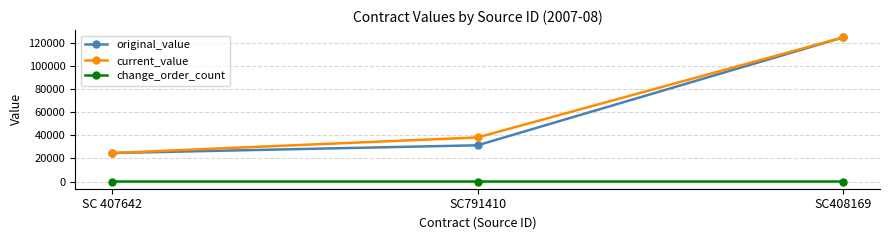

What is the label of the 3rd point from the right?

SC 407642